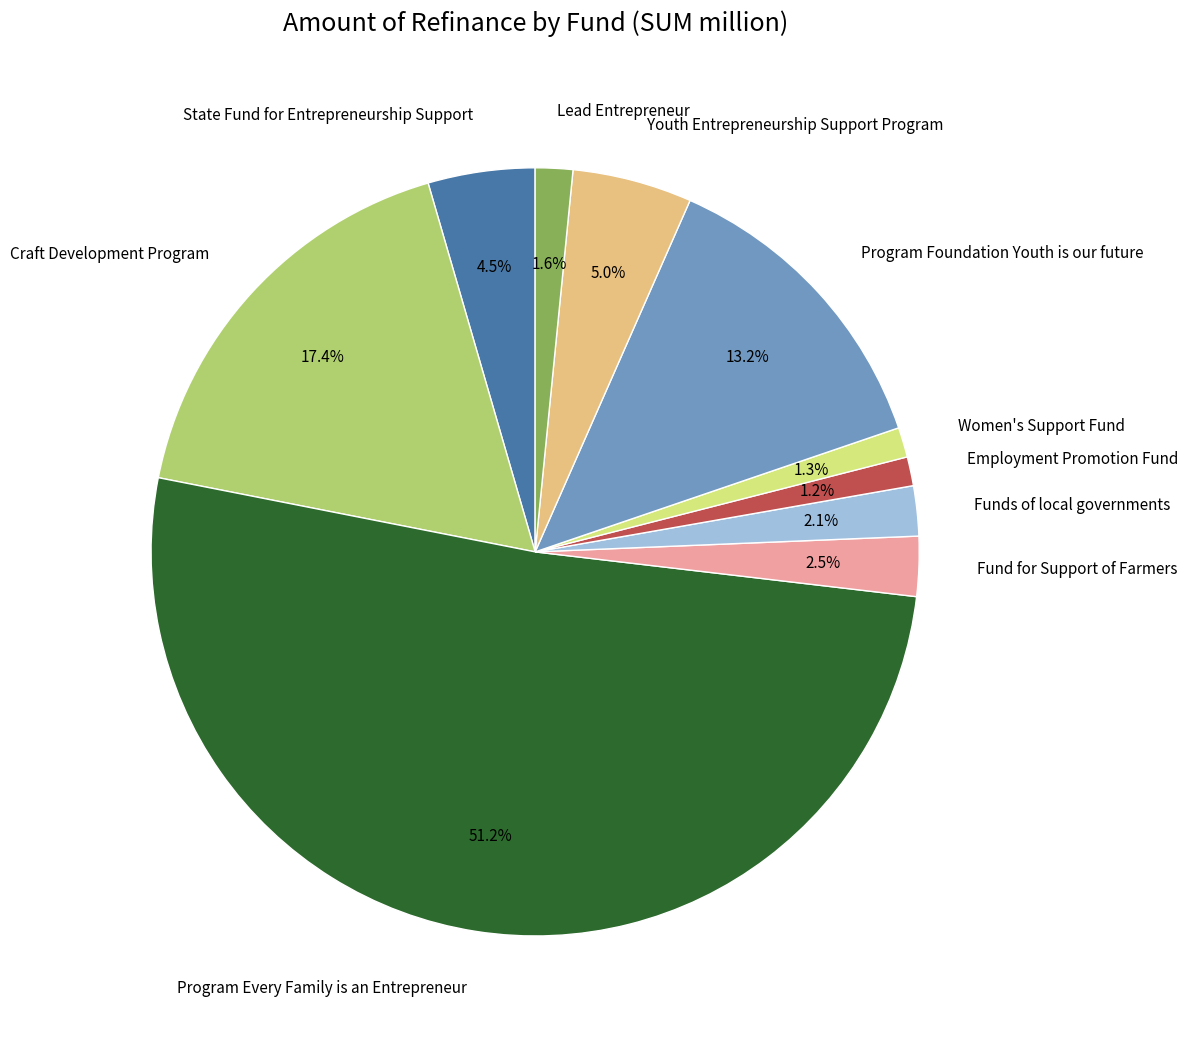

True or false: Women's Support Fund accounts for 1% of the total.

True